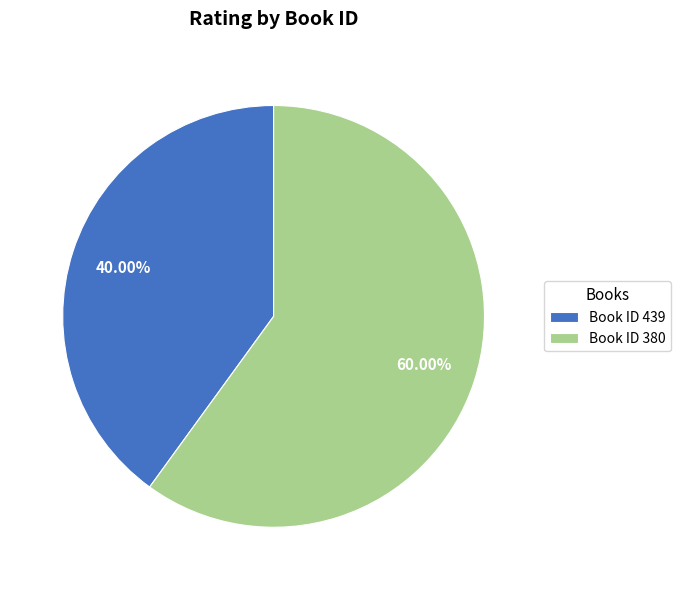

Rank the categories by value from highest to lowest.

Book ID 380, Book ID 439